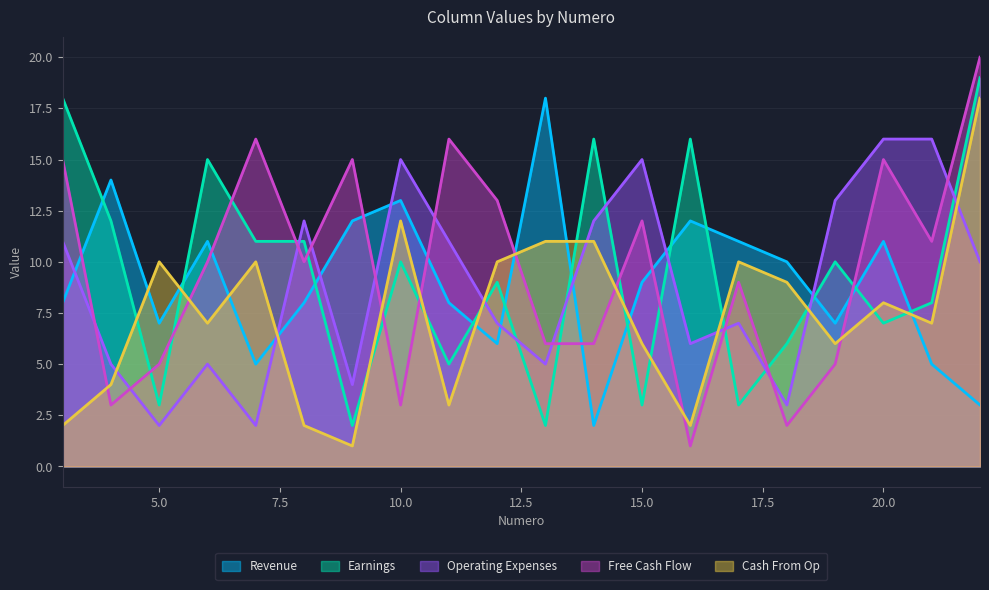

What is the average value of the C4 series?

7